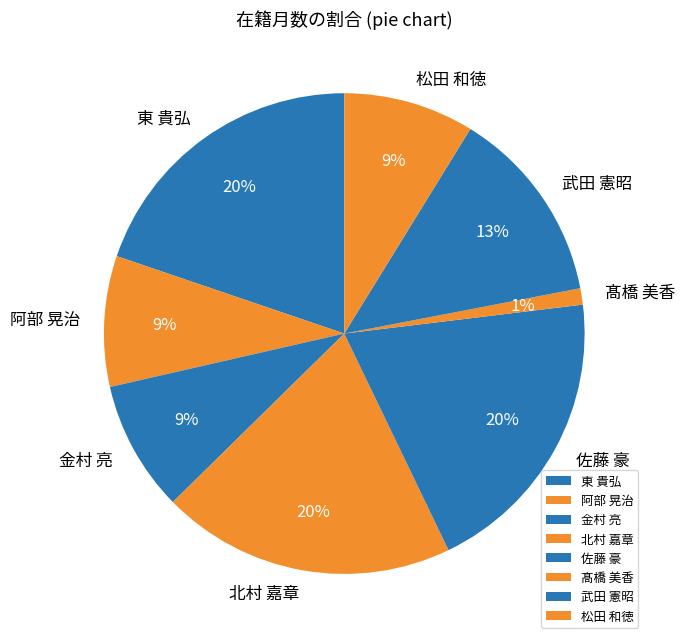

Is it true that 東 貴弘 is 12% of the pie?

False